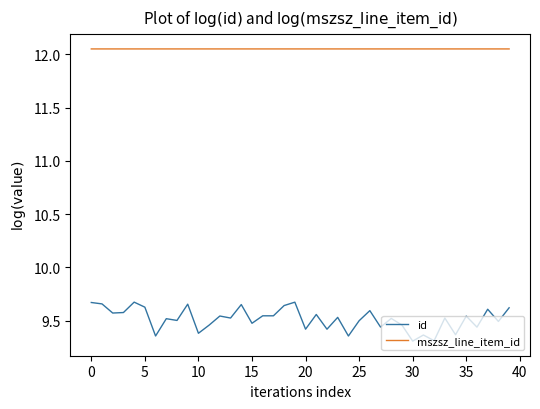

Rank the series by their maximum value, from lowest to highest.

id, mszsz_line_item_id